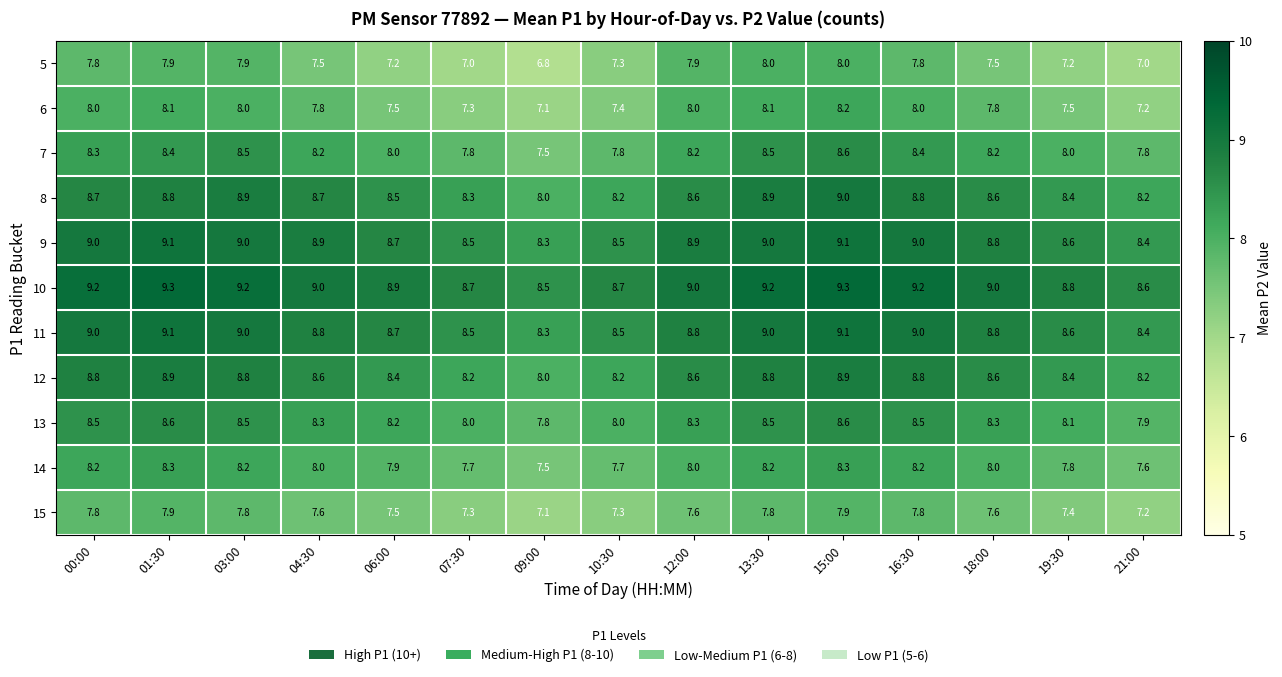

What is the difference between the highest and lowest values at 18:00?

1.5